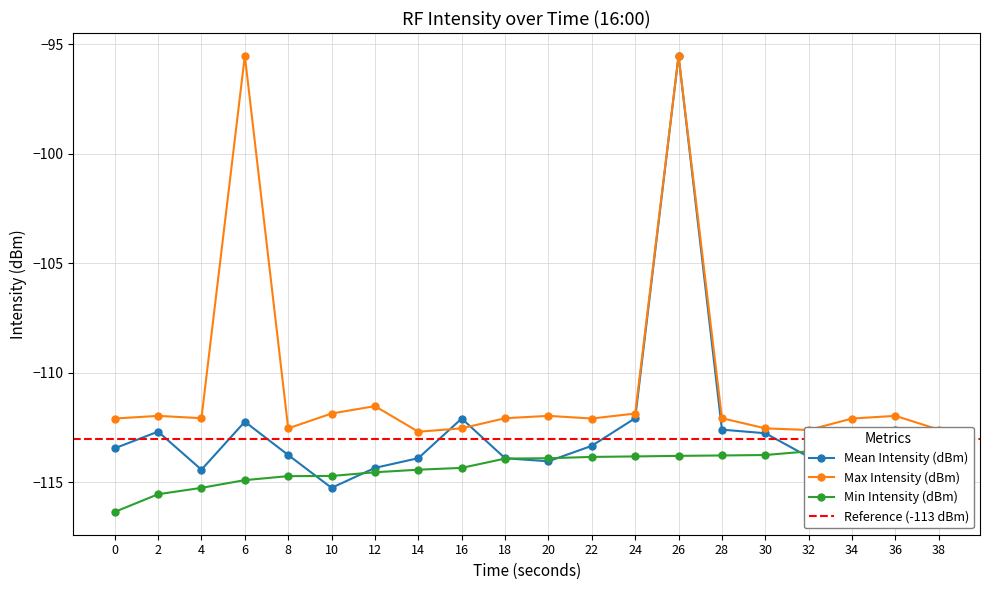

True or false: Min Intensity (dBm) and Max Intensity (dBm) intersect in this chart.

False